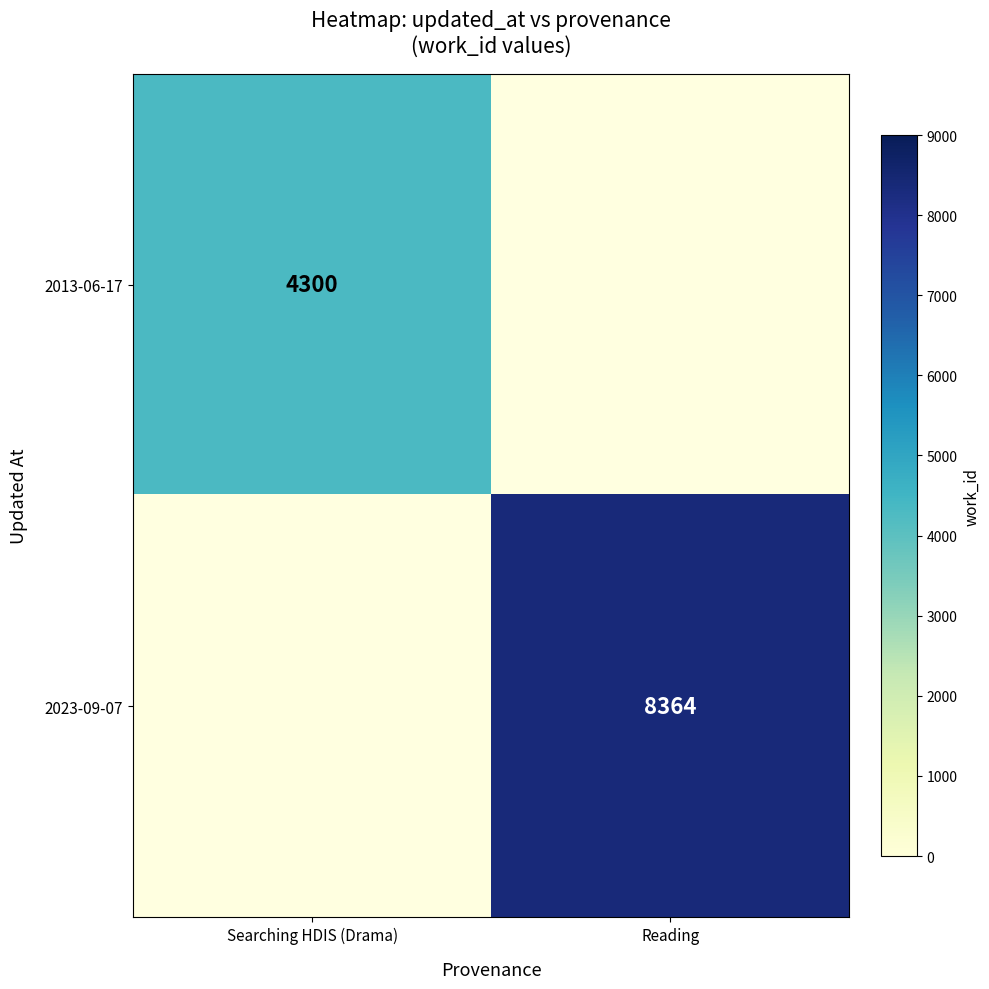

True or false: 2013-06-17 has a value of 4300 at Searching HDIS (Drama).

True